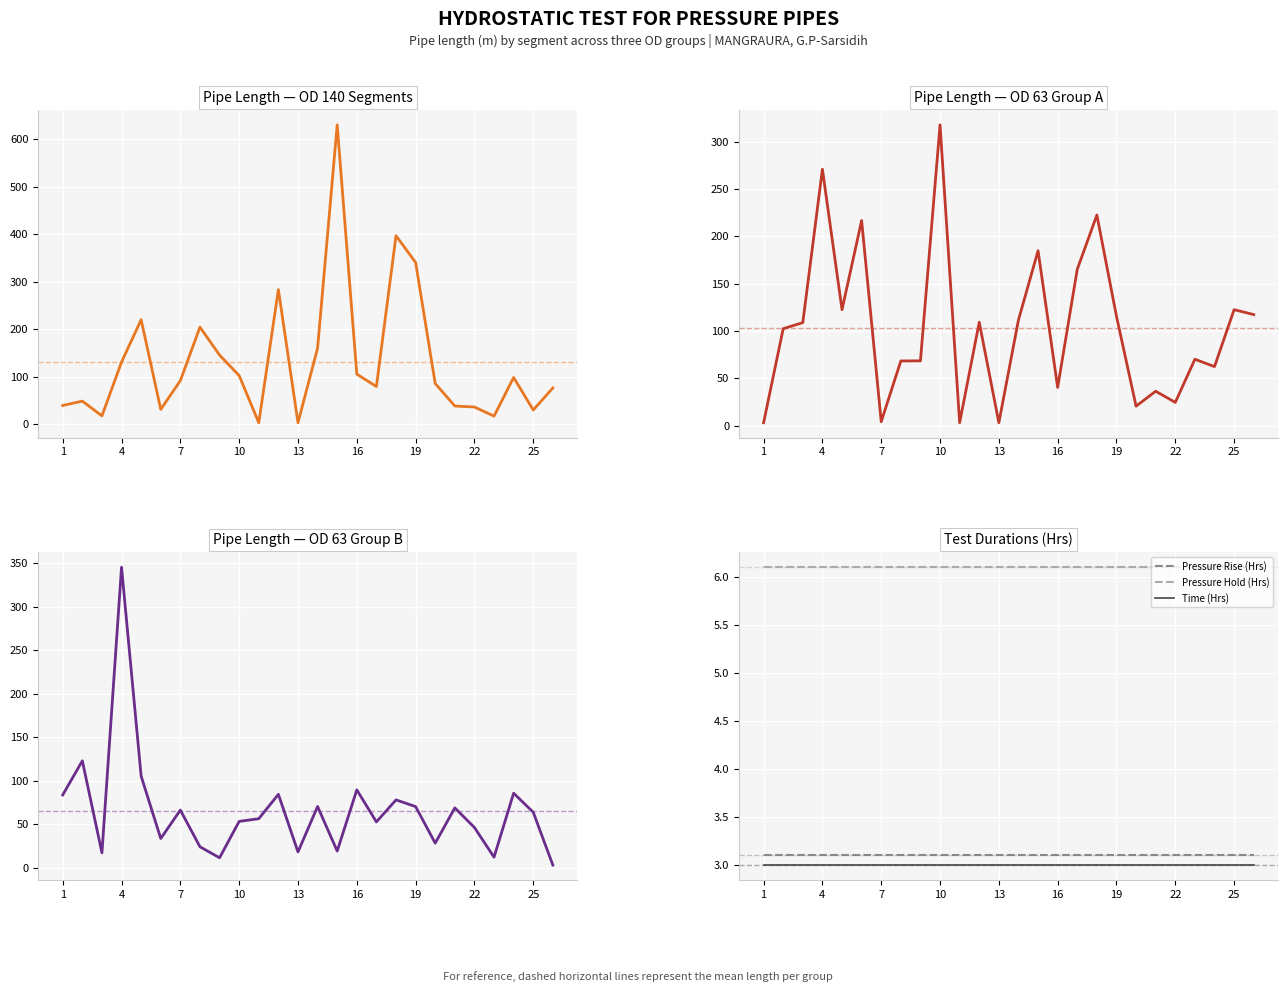

True or false: Time (Hrs) has a value of 1.2 at 13.

False